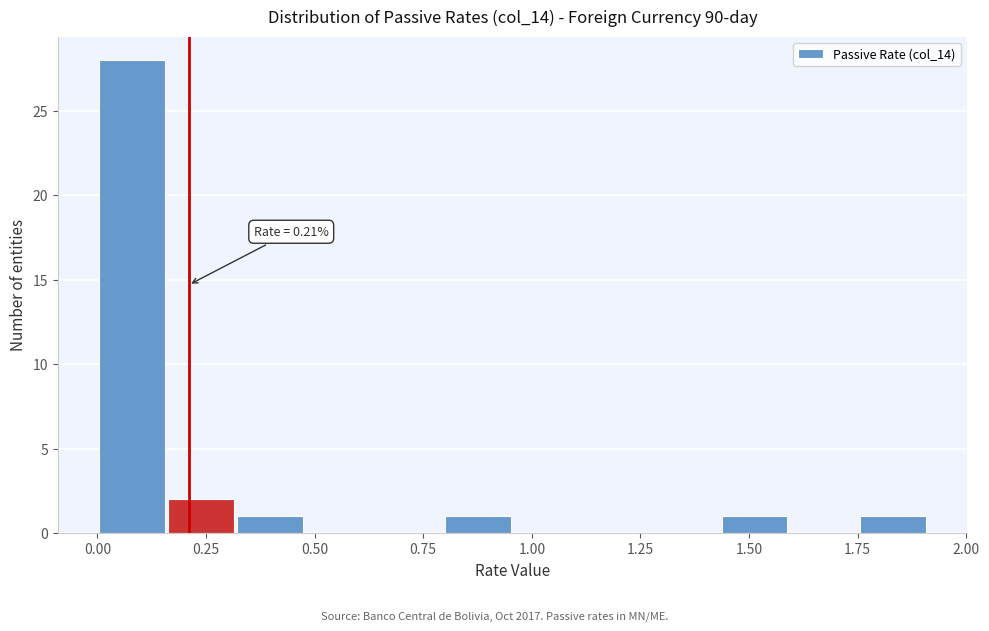

Around what value on the x-axis is the tallest bar? Give the approximate position of its centre, as read against the axis.

0.10